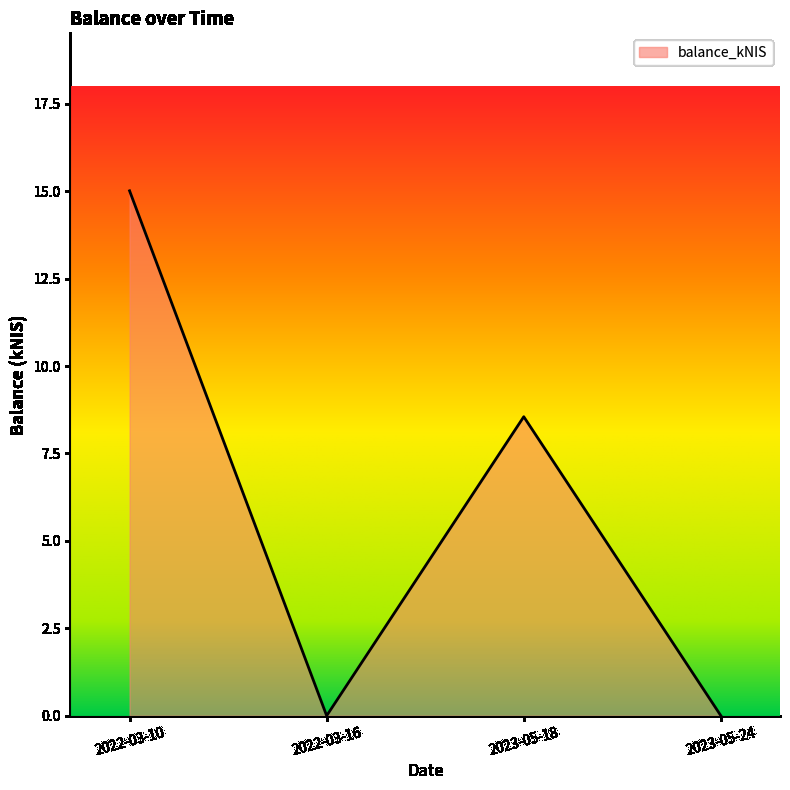

At which label is the value closest to 7?

2023-05-18